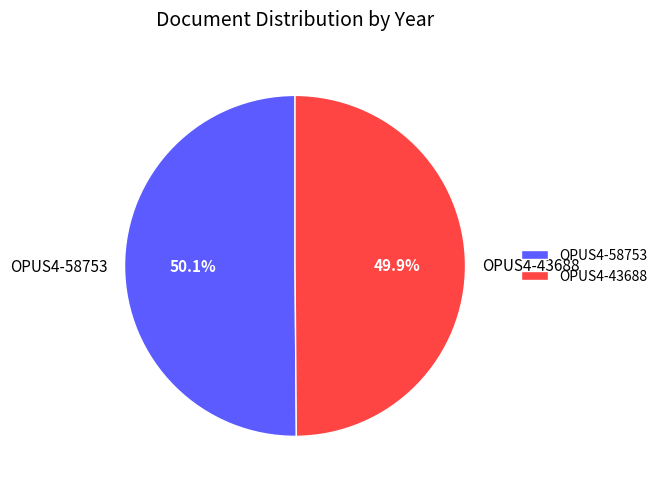

How many slices are in this pie chart?

2